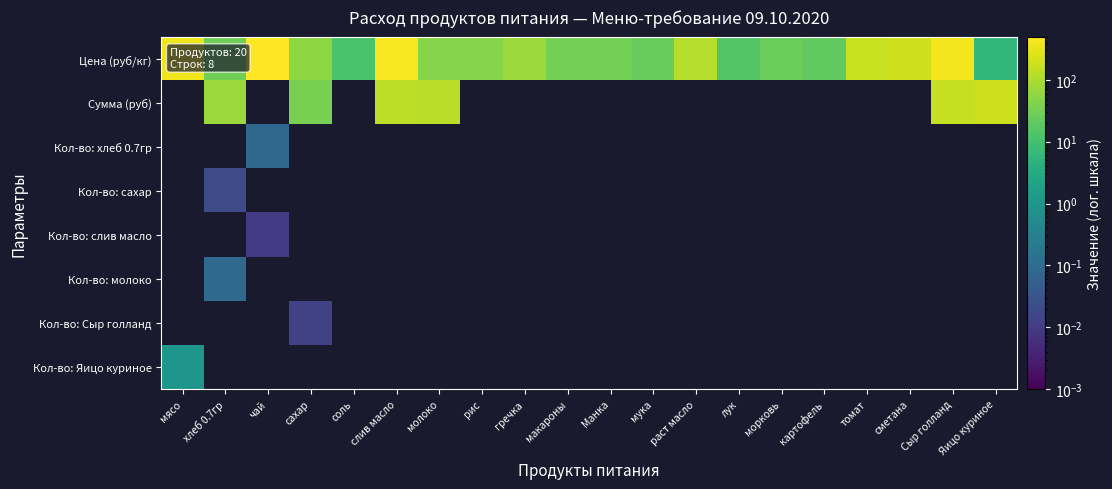

At how many categories does at least one series exceed 134?

7